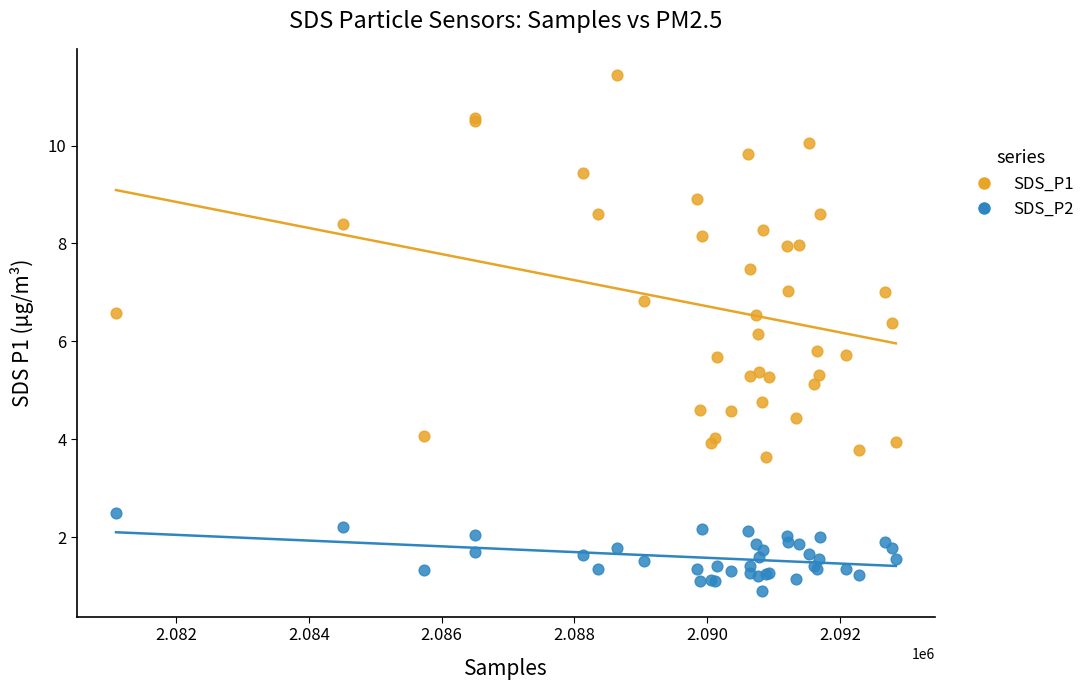

Which series reaches the maximum Y coordinate?

SDS_P1